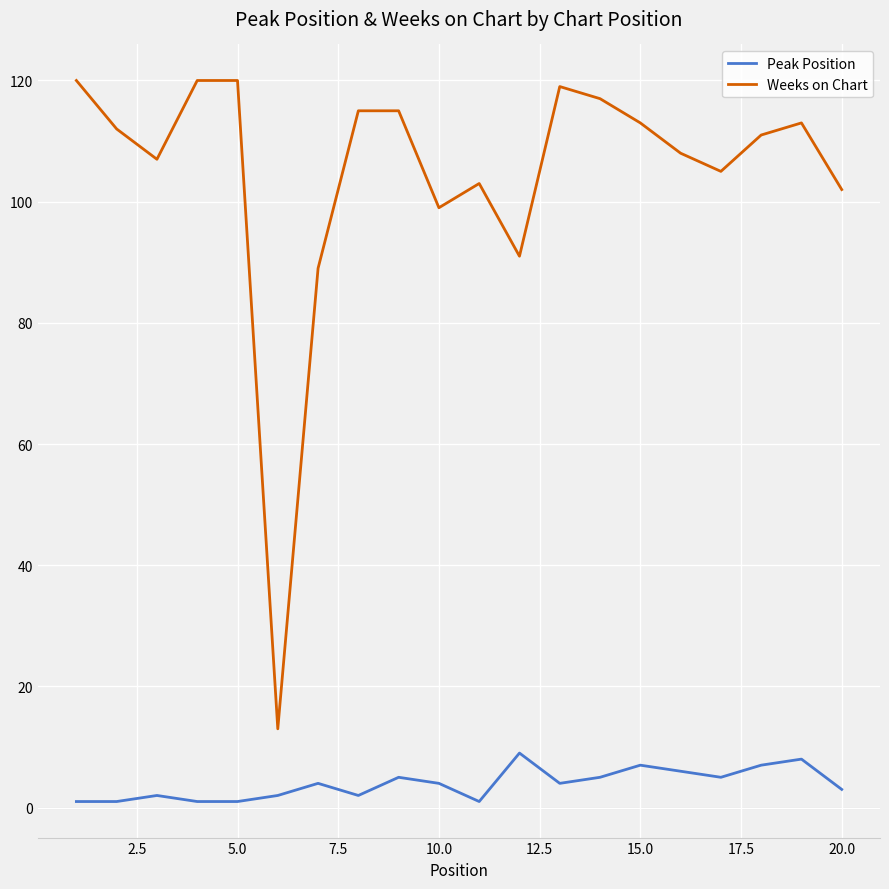

Reading left to right, transcribe all the data shown in this chart.

Peak Position: 1	1	2	1	1	2	4	2	5	4	1	9	4	5	7	6	5	7	8	3
Weeks on Chart: 120	112	107	120	120	13	89	115	115	99	103	91	119	117	113	108	105	111	113	102